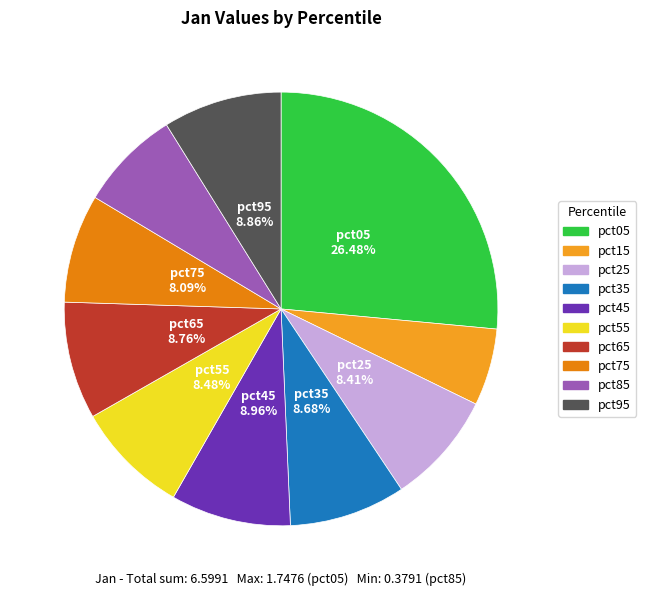

True or false: pct25 accounts for 8% of the total.

True